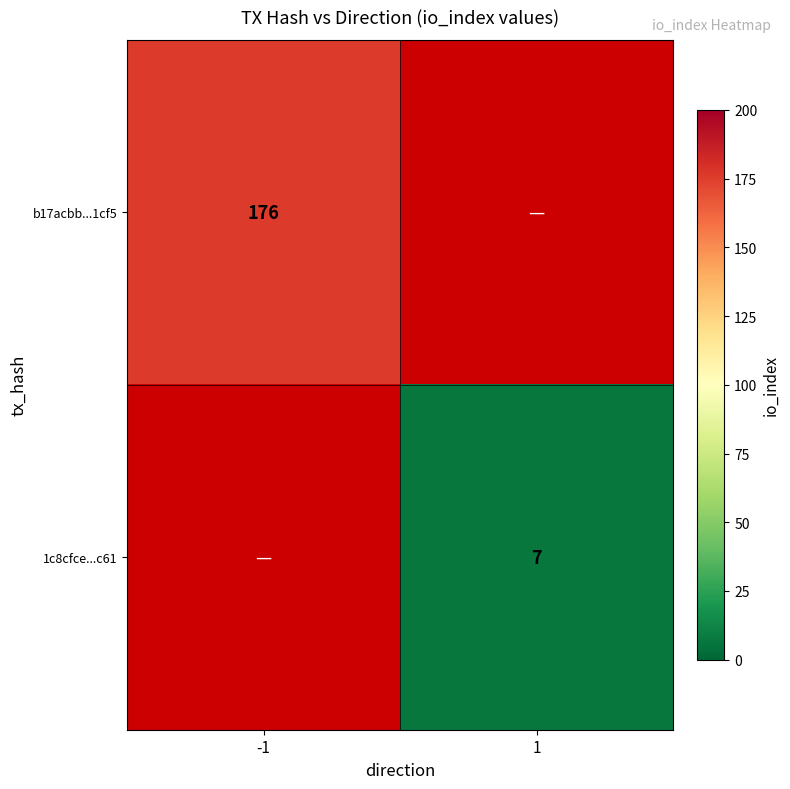

Is it true that b17acbb...1cf5 equals 109 at -1?

False